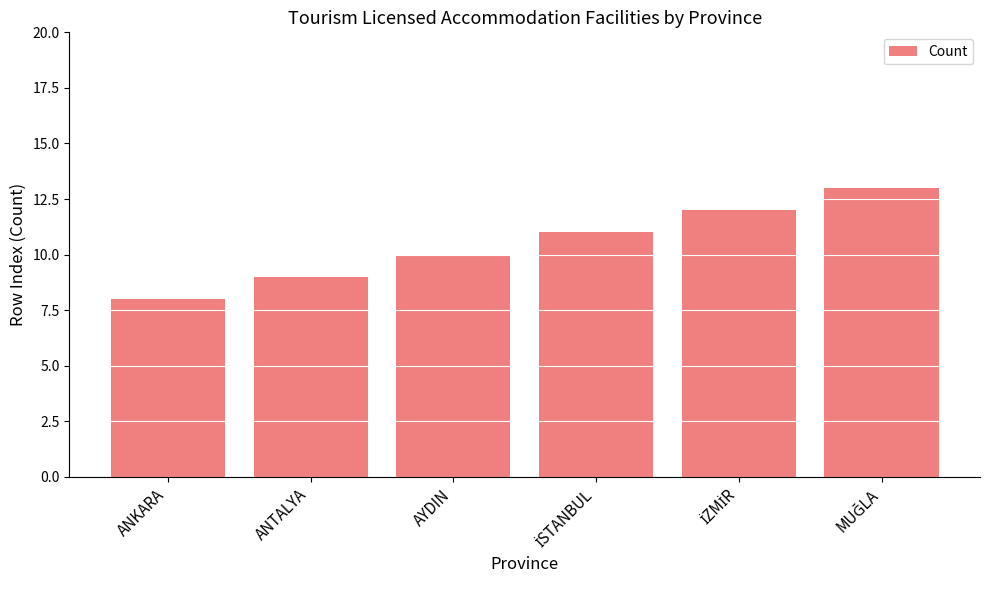

What is the sum of all values?

63